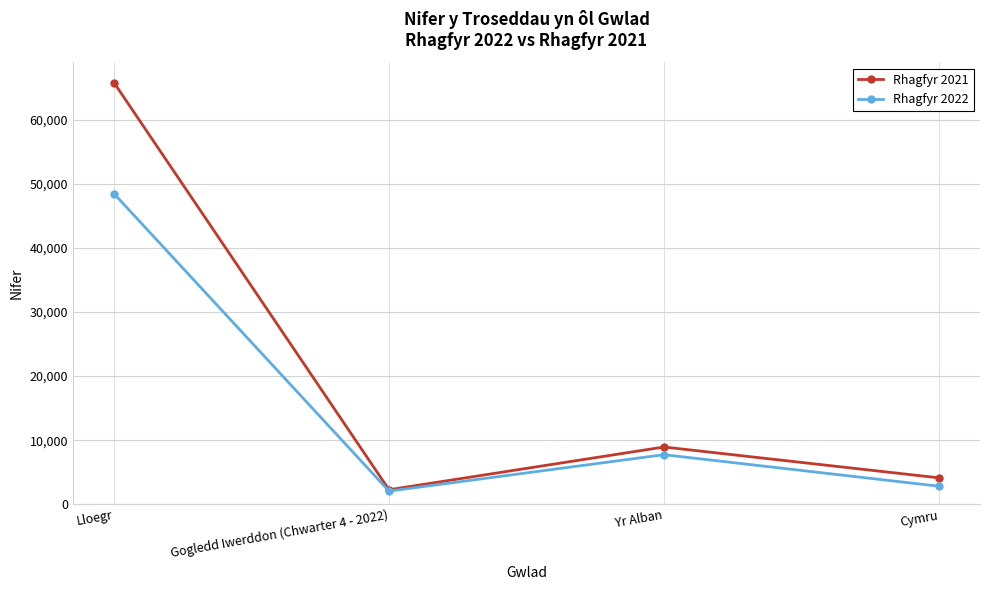

Count the number of data series in this chart.

2